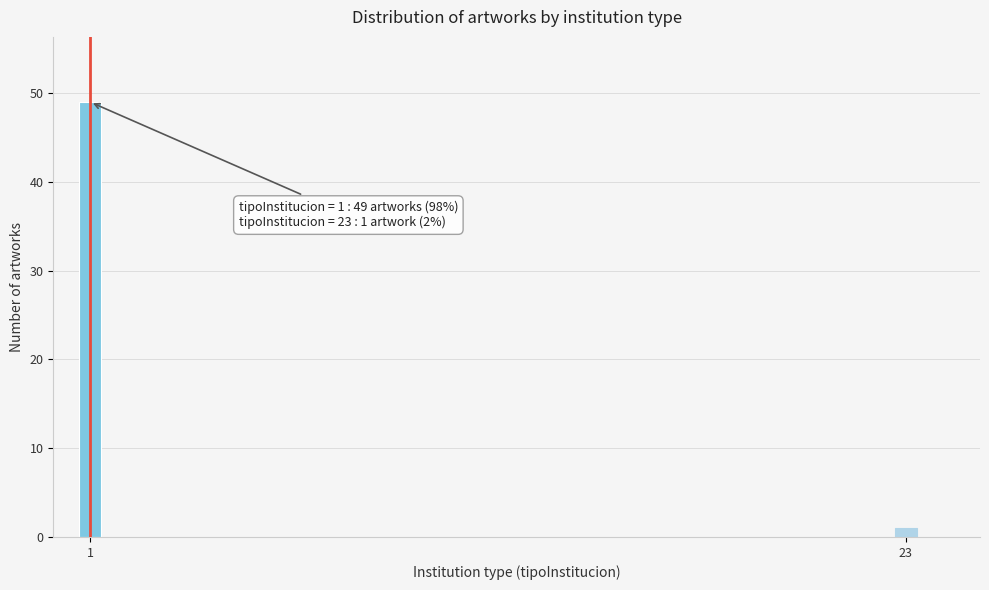

Reading left to right, what are all the values shown in this chart?

49	1